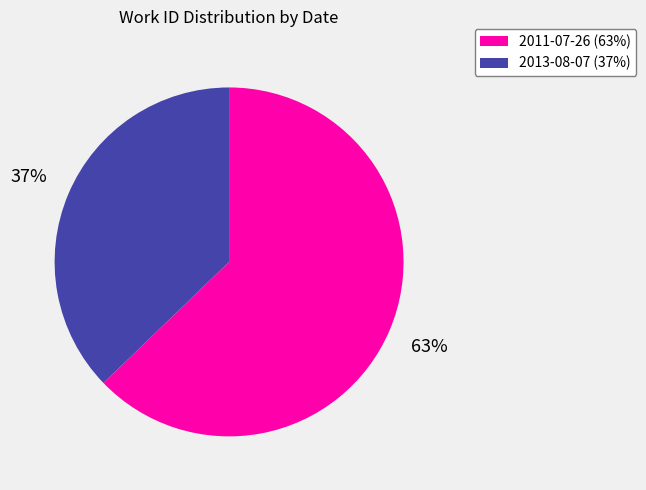

Rank the categories by value from highest to lowest.

2011-07-26, 2013-08-07